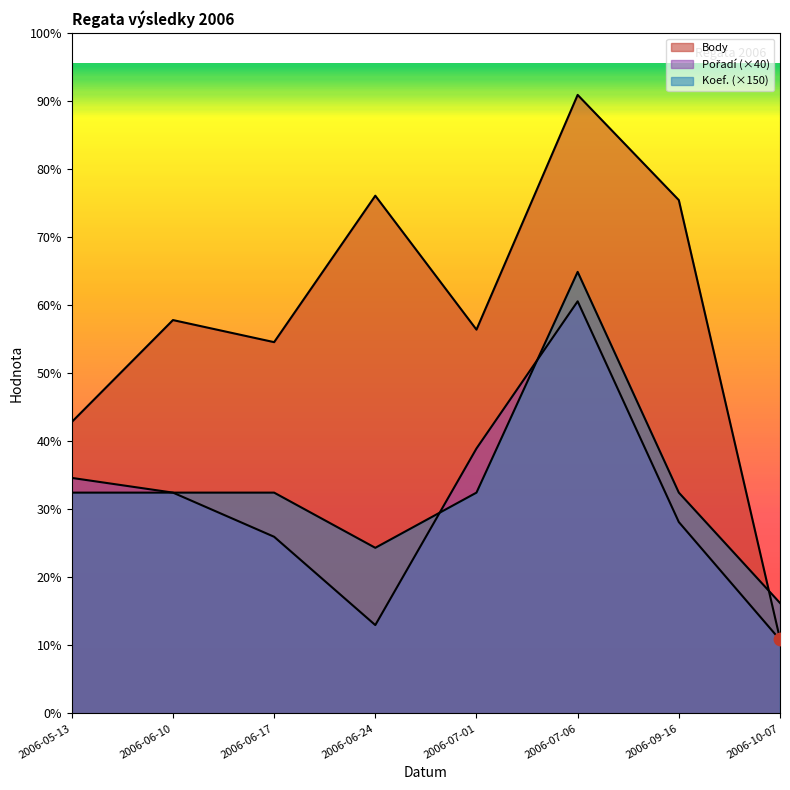

What is the total value across all series at 2006-10-07?

702